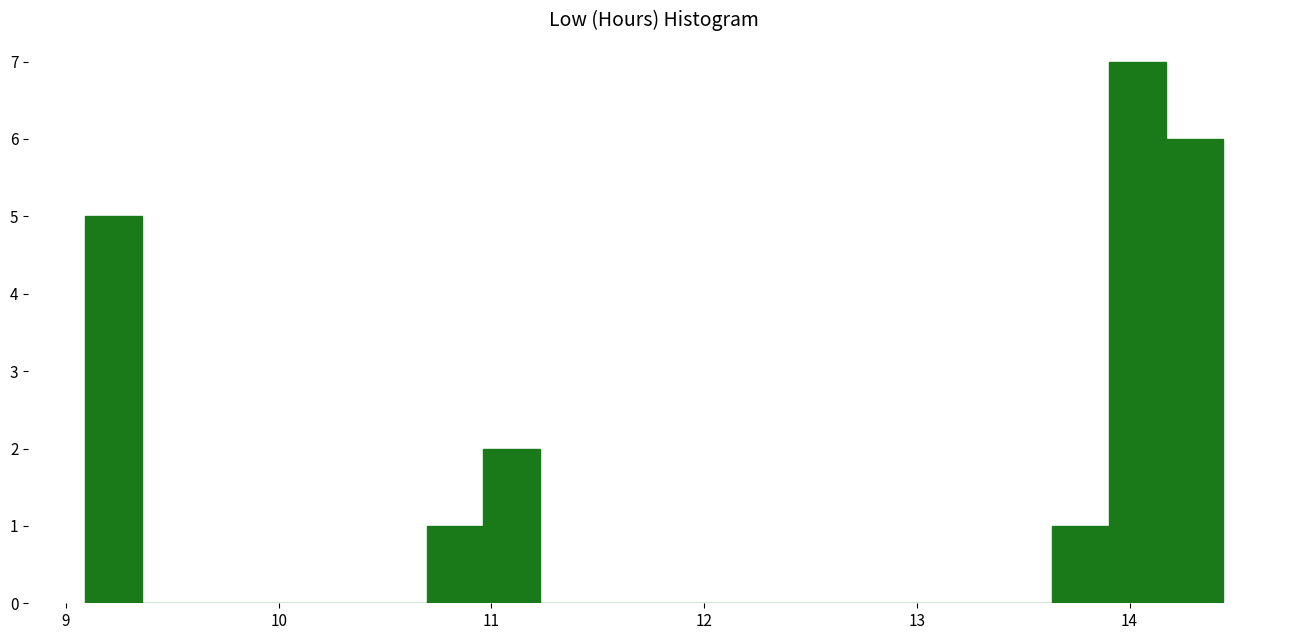

Read against the x-axis, roughly where is the centre of the tallest bar?

14.0